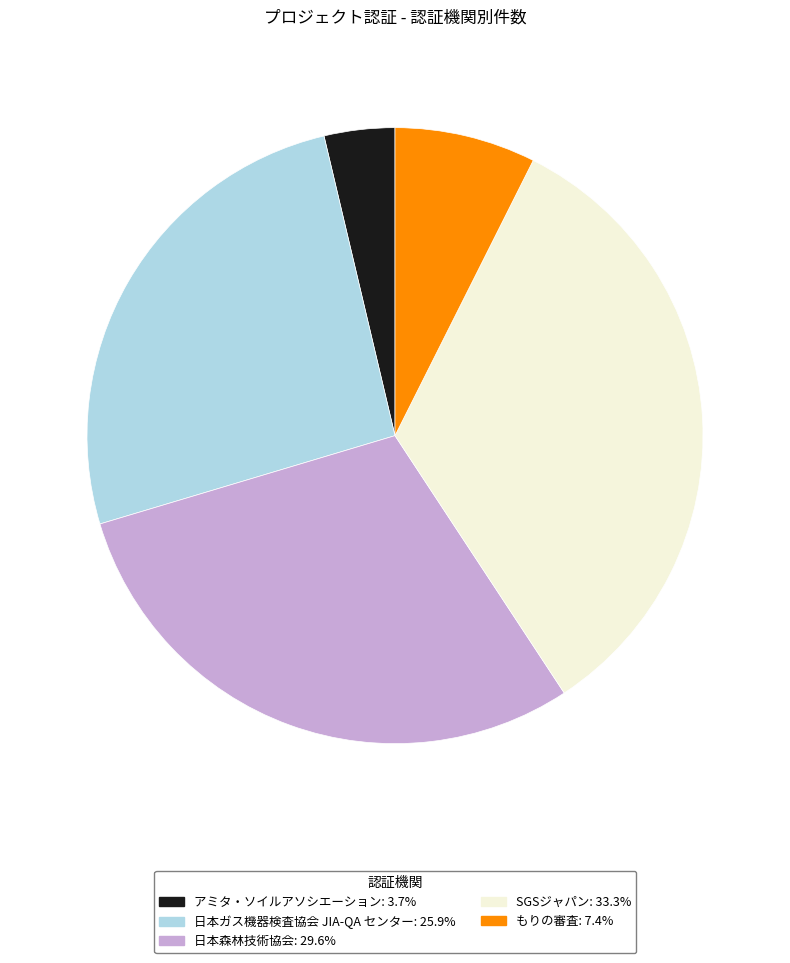

Count the number of slices in the pie.

5